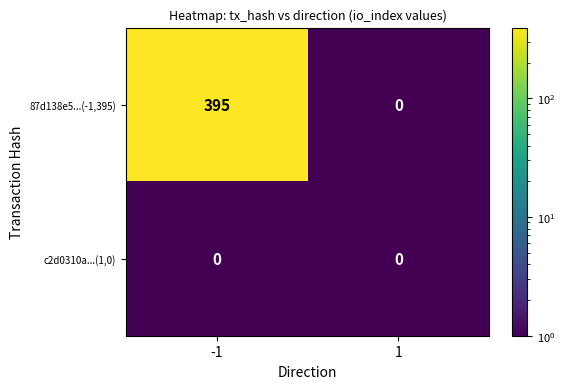

What is the sum of the 87d138e5...(-1,395) values at 1 and -1?

395